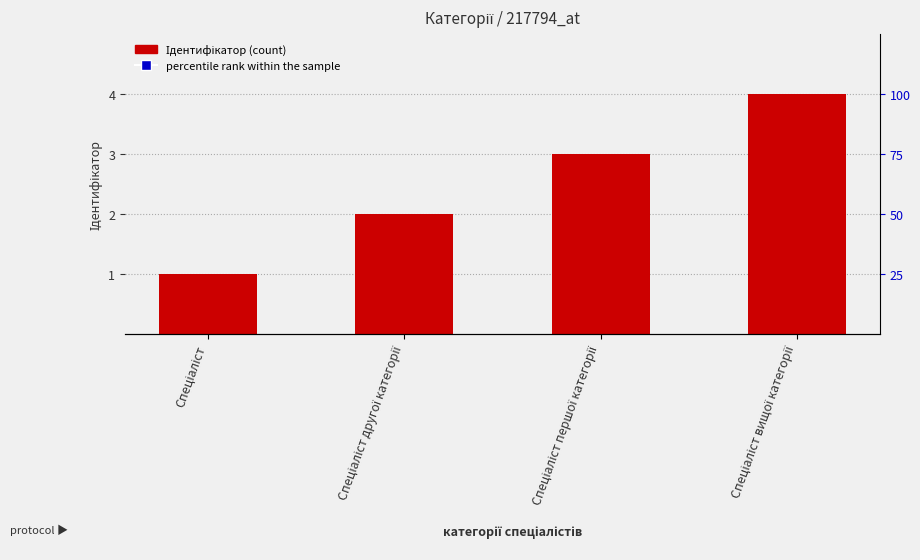

What is the label of the 2nd bar from the left?

Спеціаліст другої категорії